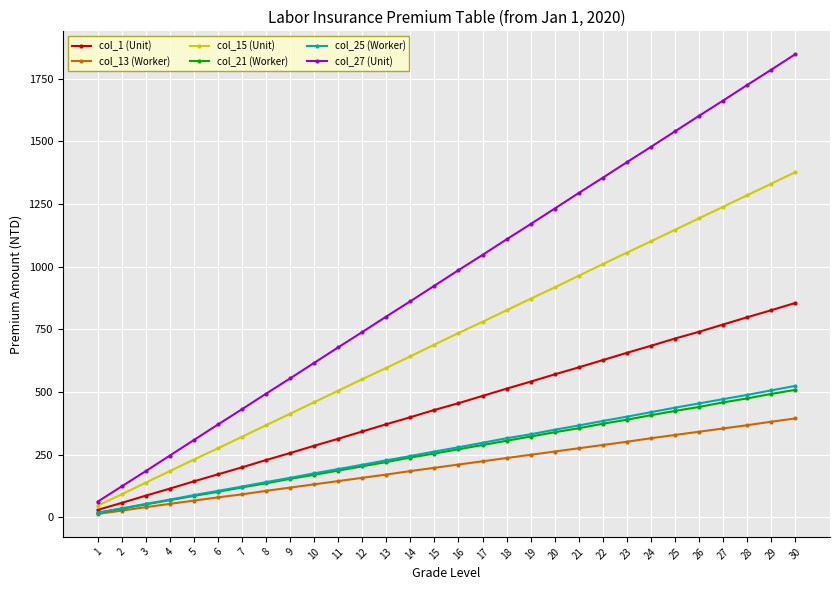

What is the difference between the second highest and minimum values in the col_1 (Unit) series?

797